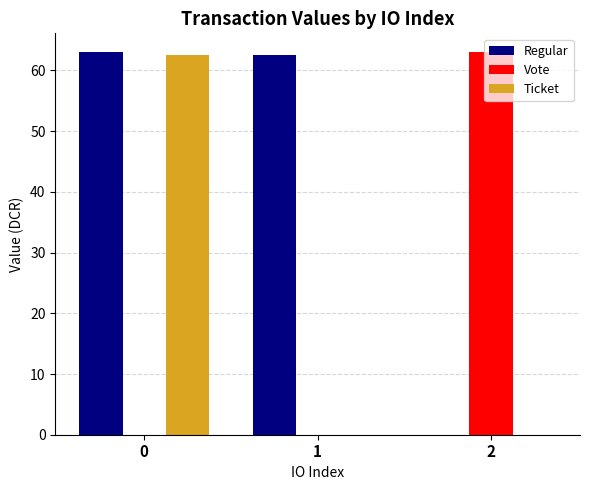

Which series changed the most between 0 and 1?

Ticket